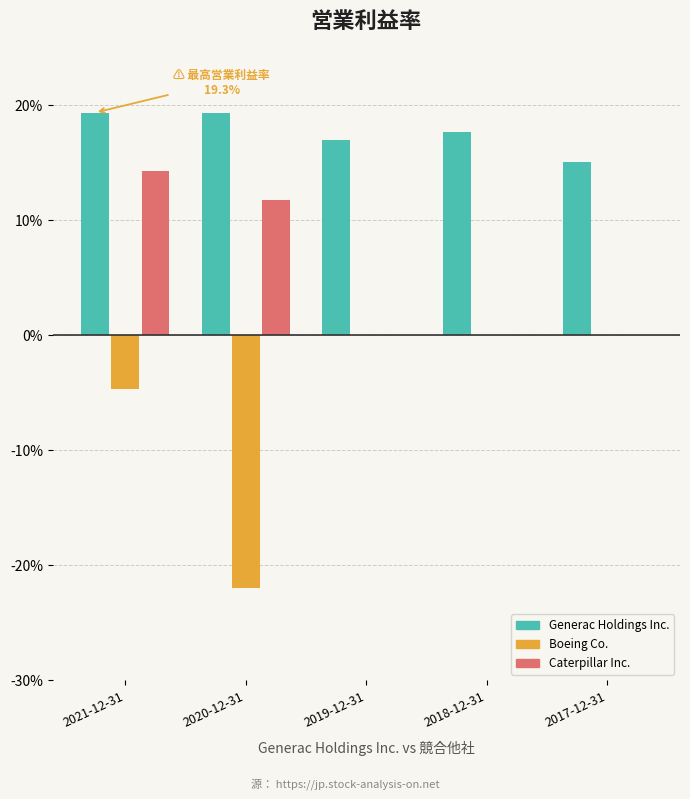

Is the value of Generac Holdings Inc. at 2017-12-31 greater than the value of Caterpillar Inc. at 2019-12-31?

Yes